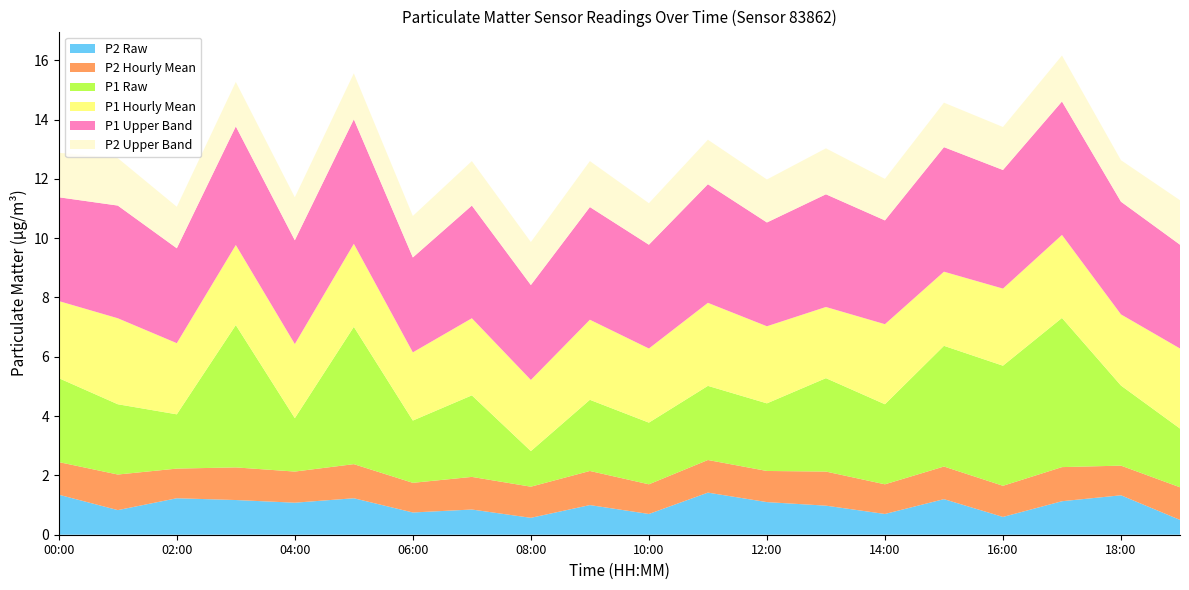

Reading left to right, transcribe all the data shown in this chart.

P1: 00:00=2.8	01:00=2.4	02:00=1.8	03:00=4.8	04:00=1.8	05:00=4.6	06:00=2.1	07:00=2.8	08:00=1.2	09:00=2.4	10:00=2.1	11:00=2.5	12:00=2.3	13:00=3.1	14:00=2.7	15:00=4.1	16:00=4.0	17:00=5.0	18:00=2.7	19:00=2.0
P2: 00:00=1.4	01:00=0.8	02:00=1.2	03:00=1.2	04:00=1.1	05:00=1.2	06:00=0.8	07:00=0.8	08:00=0.6	09:00=1.0	10:00=0.7	11:00=1.4	12:00=1.1	13:00=1.0	14:00=0.7	15:00=1.2	16:00=0.6	17:00=1.1	18:00=1.3	19:00=0.5
P1_hourly_mean: 00:00=2.6	01:00=2.9	02:00=2.4	03:00=2.7	04:00=2.5	05:00=2.8	06:00=2.3	07:00=2.6	08:00=2.4	09:00=2.7	10:00=2.5	11:00=2.8	12:00=2.6	13:00=2.4	14:00=2.7	15:00=2.5	16:00=2.6	17:00=2.8	18:00=2.4	19:00=2.7
P2_hourly_mean: 00:00=1.1	01:00=1.2	02:00=1.0	03:00=1.1	04:00=1.1	05:00=1.1	06:00=1.0	07:00=1.1	08:00=1.1	09:00=1.1	10:00=1.0	11:00=1.1	12:00=1.1	13:00=1.1	14:00=1.0	15:00=1.1	16:00=1.1	17:00=1.1	18:00=1.0	19:00=1.1
P1_upper: 00:00=3.5	01:00=3.8	02:00=3.2	03:00=4.0	04:00=3.5	05:00=4.2	06:00=3.2	07:00=3.8	08:00=3.2	09:00=3.8	10:00=3.5	11:00=4.0	12:00=3.5	13:00=3.8	14:00=3.5	15:00=4.2	16:00=4.0	17:00=4.5	18:00=3.8	19:00=3.5
P2_upper: 00:00=1.5	01:00=1.6	02:00=1.4	03:00=1.5	04:00=1.4	05:00=1.6	06:00=1.4	07:00=1.5	08:00=1.4	09:00=1.6	10:00=1.4	11:00=1.5	12:00=1.4	13:00=1.6	14:00=1.4	15:00=1.5	16:00=1.4	17:00=1.6	18:00=1.4	19:00=1.5